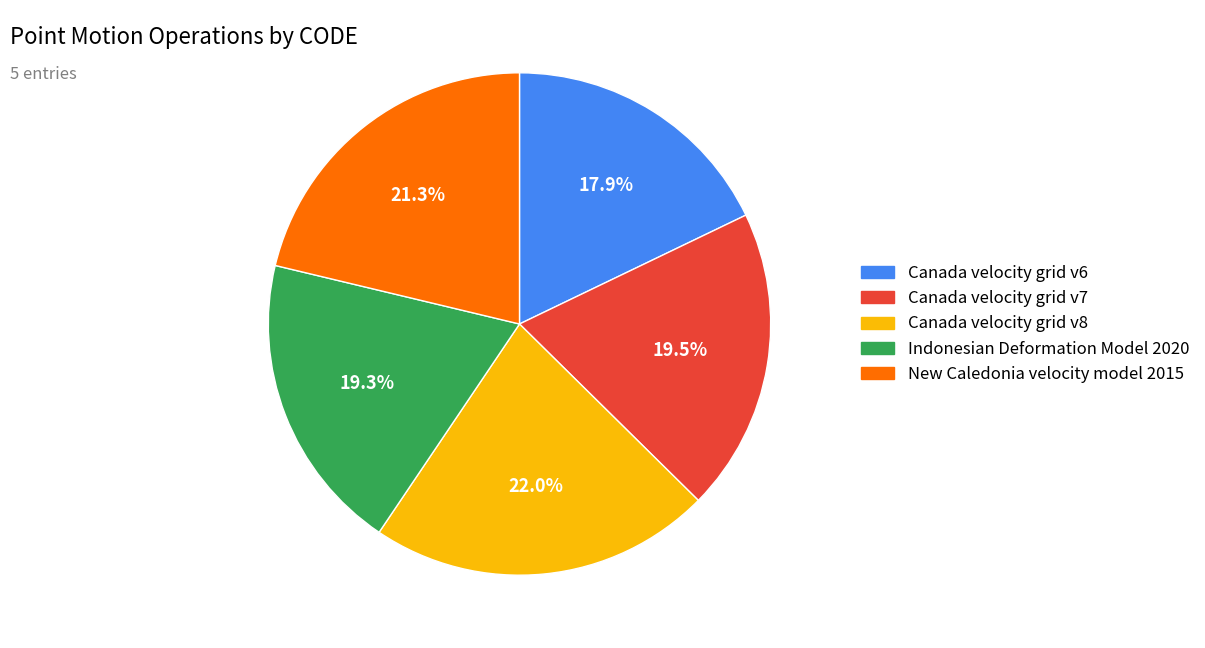

Which has a higher value, Canada velocity grid v6 or Canada velocity grid v8?

Canada velocity grid v8